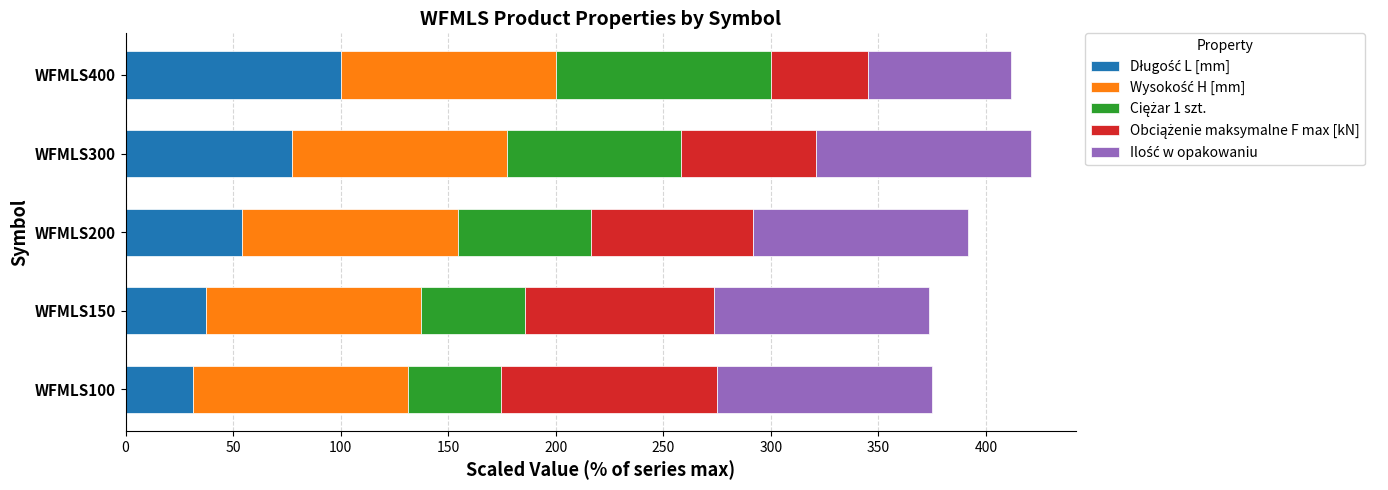

What is the total value across all series at WFMLS150?

373.4